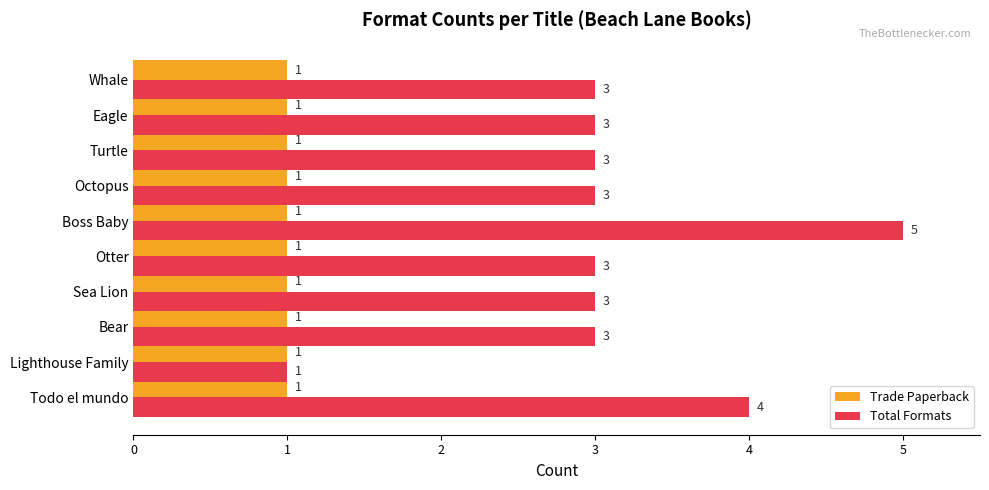

What is the greatest value displayed?

5